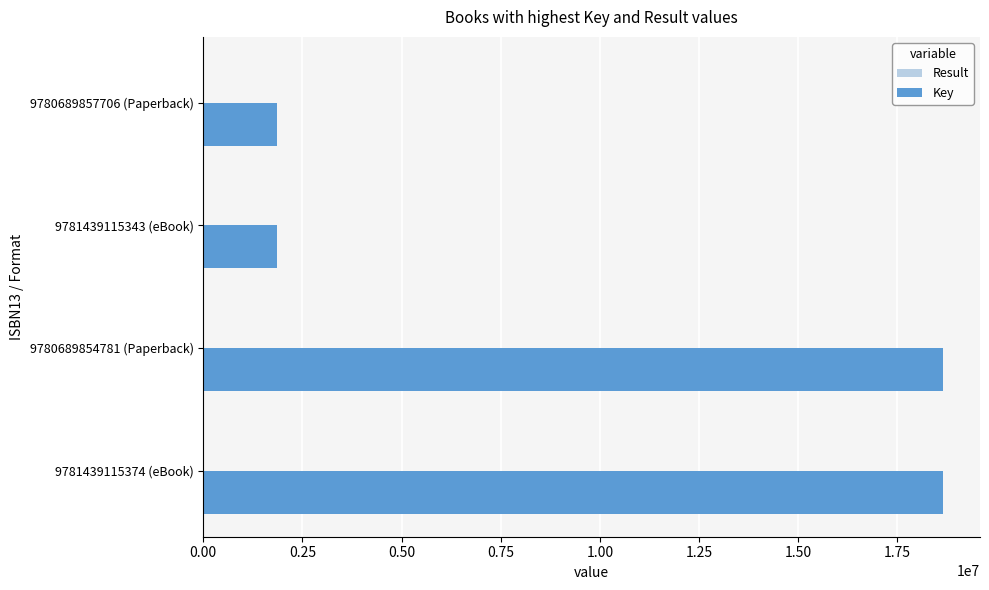

The value of Key at 9781439115374 (eBook) is 18651478. True or false?

True